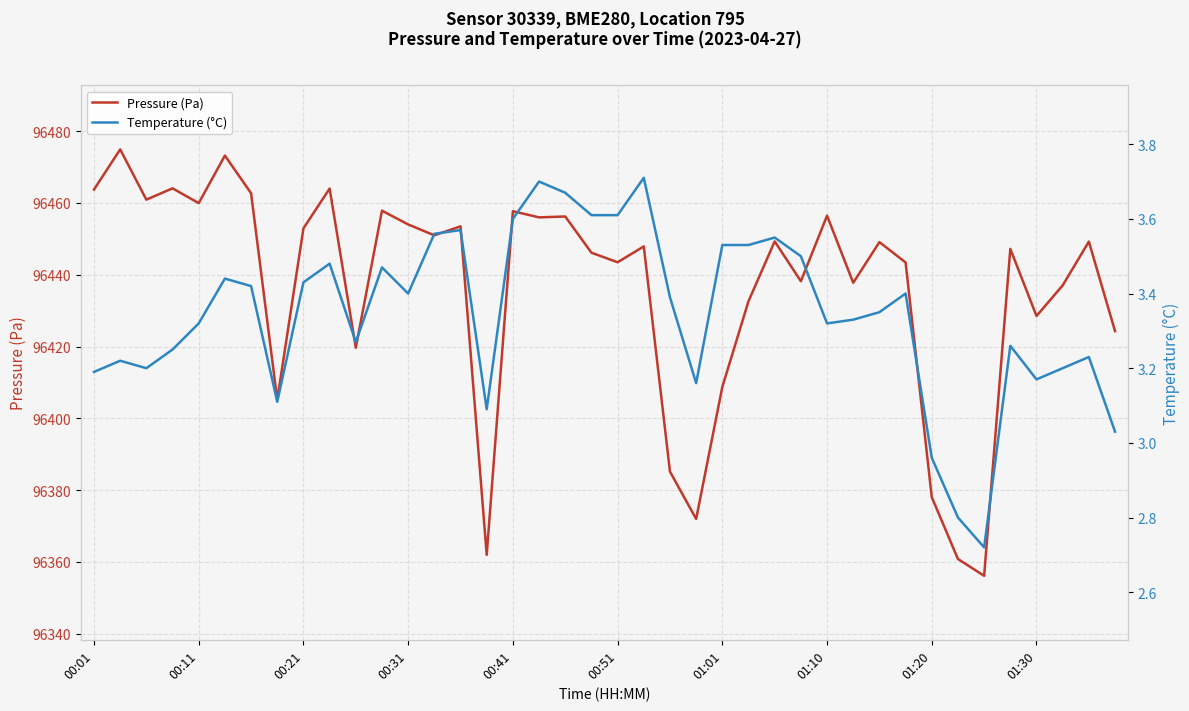

What is the minimum value for Pressure (Pa)?

96356.1